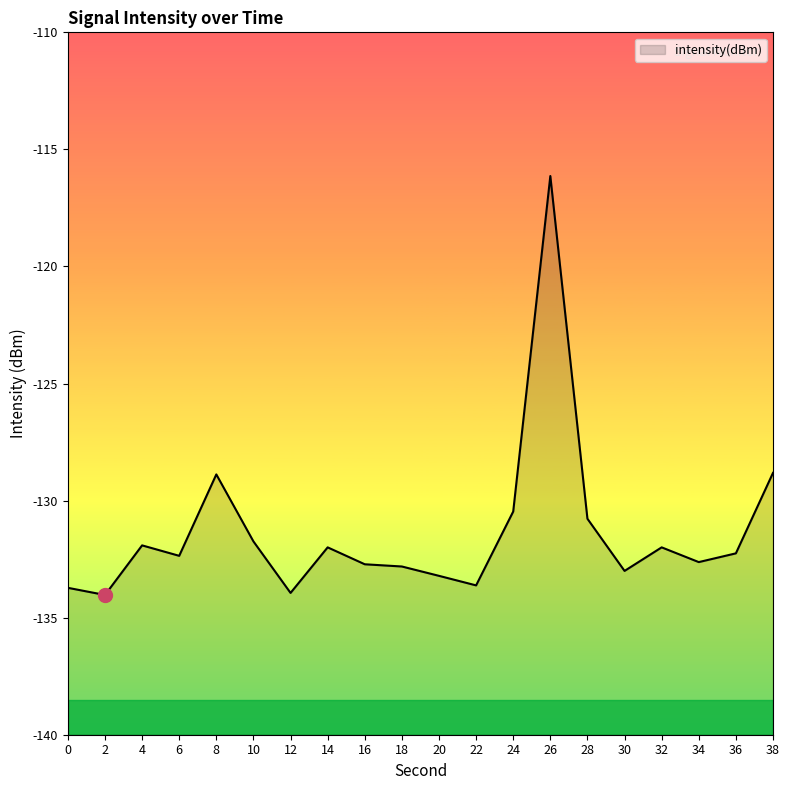

Does the chart have visible grid lines?

No